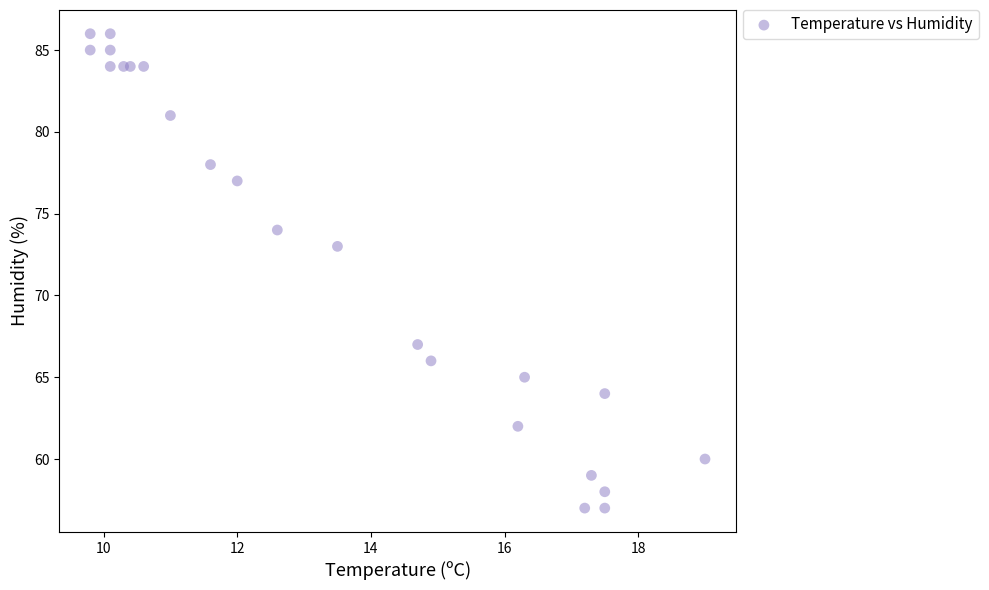

What Y value in the scatter plot is closest to 71?

73